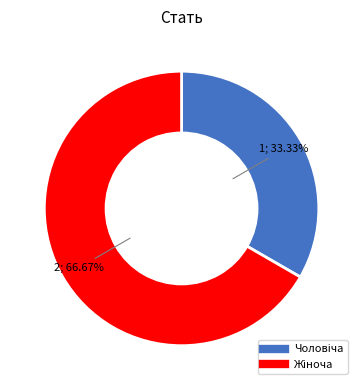

Is there a majority slice in this chart?

Yes